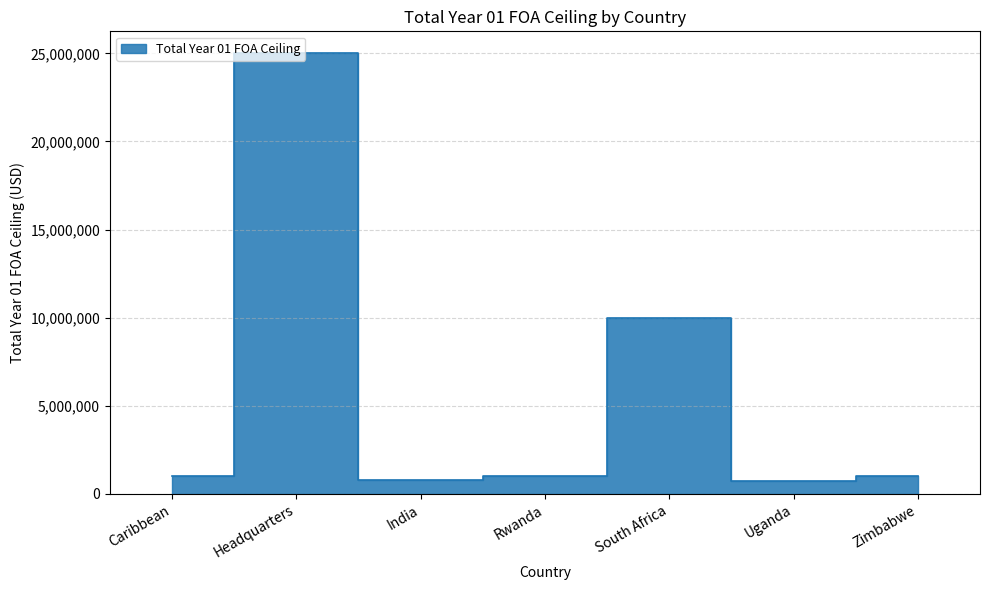

What is the difference between the maximum and minimum values?

24250000